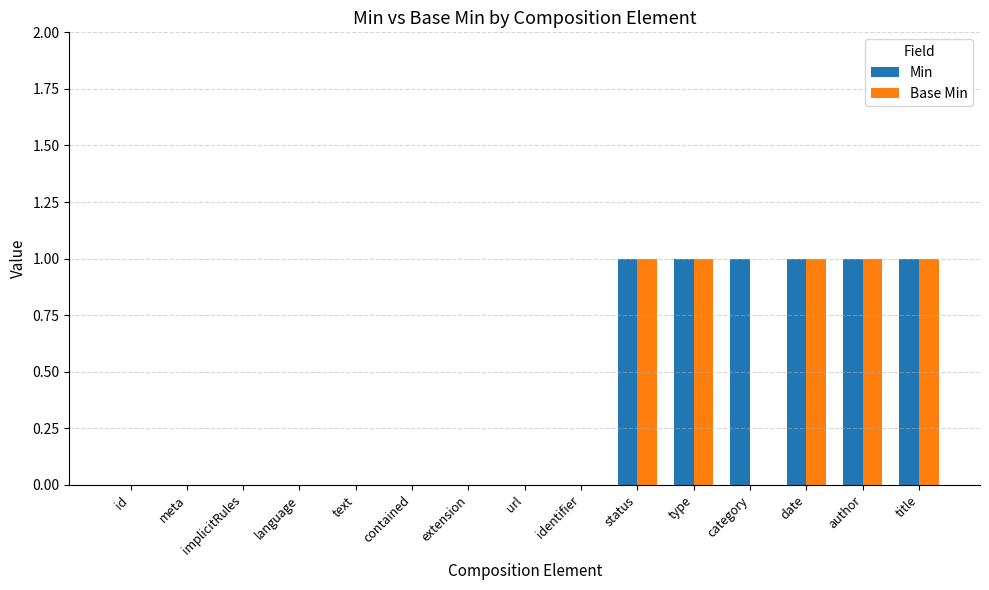

Is it true that Min equals 1 at status?

True